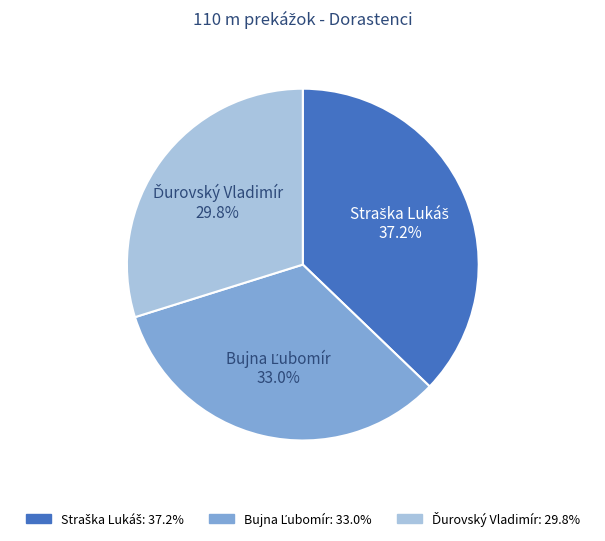

Is there a majority slice in this chart?

No